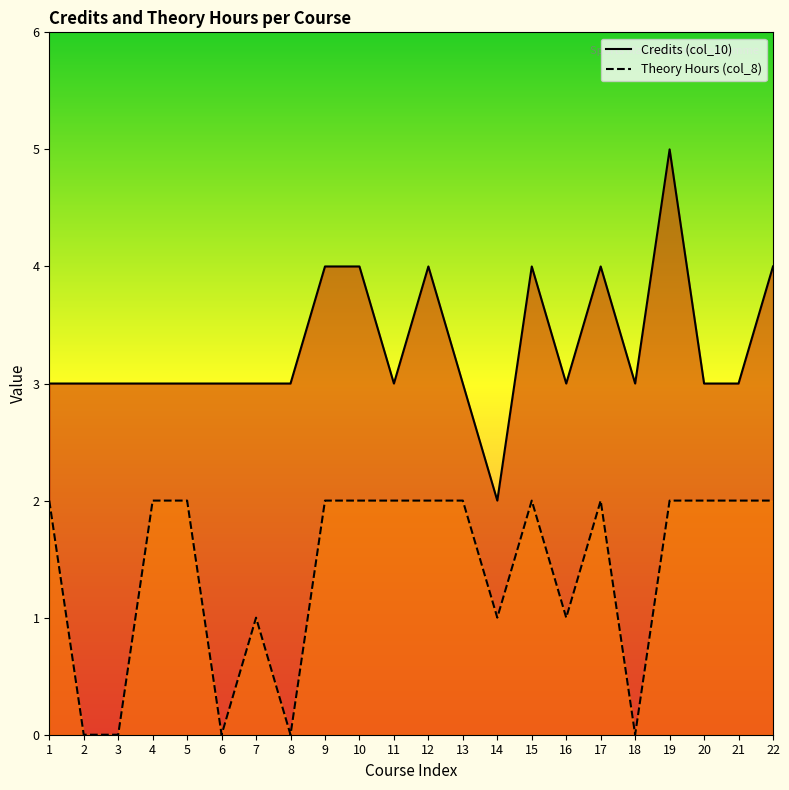

How many interior local peaks does the Theory Hours (col_8) series have?

3